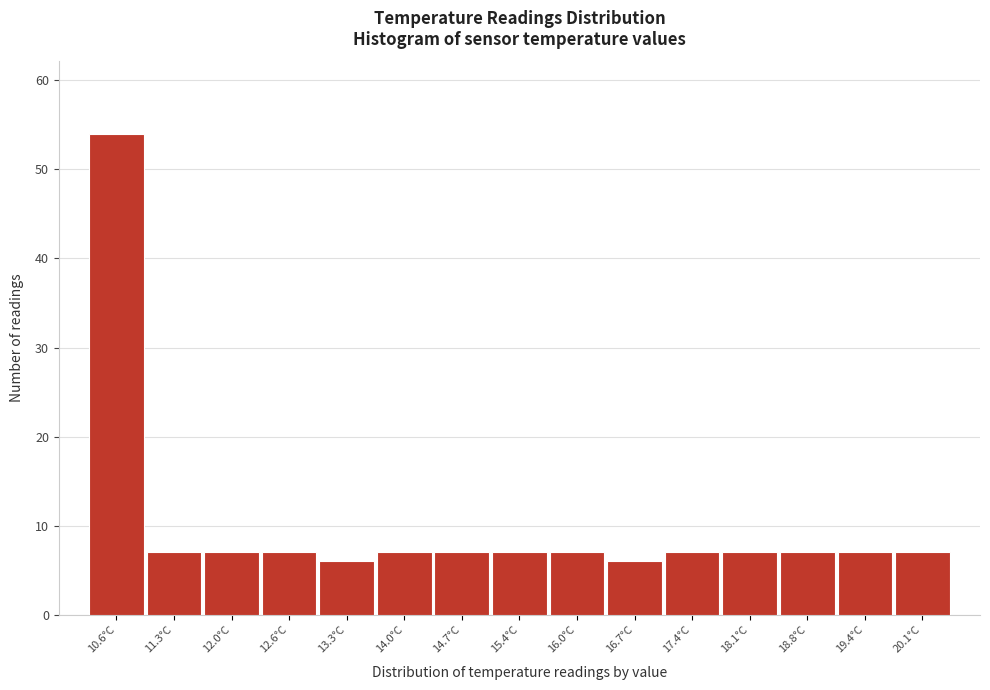

Reading left to right, what are all the values shown in this chart?

10.6°C=54	11.3°C=7	12.0°C=7	12.6°C=7	13.3°C=6	14.0°C=7	14.7°C=7	15.4°C=7	16.0°C=7	16.7°C=6	17.4°C=7	18.1°C=7	18.8°C=7	19.4°C=7	20.1°C=7